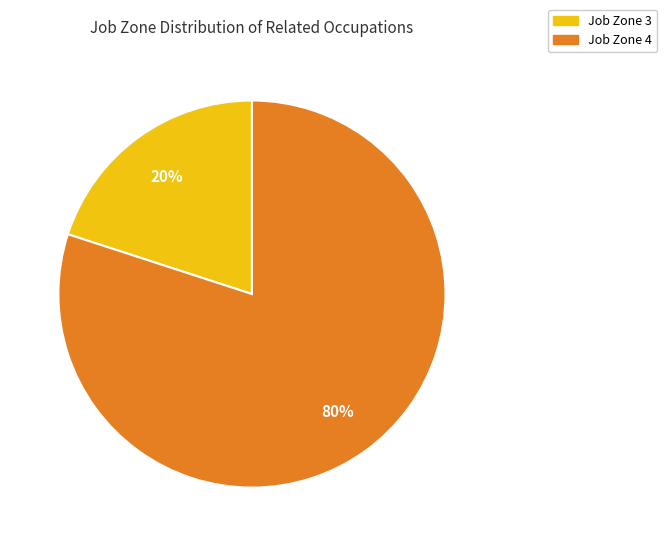

To the nearest percent, what is the average slice percentage?

50%